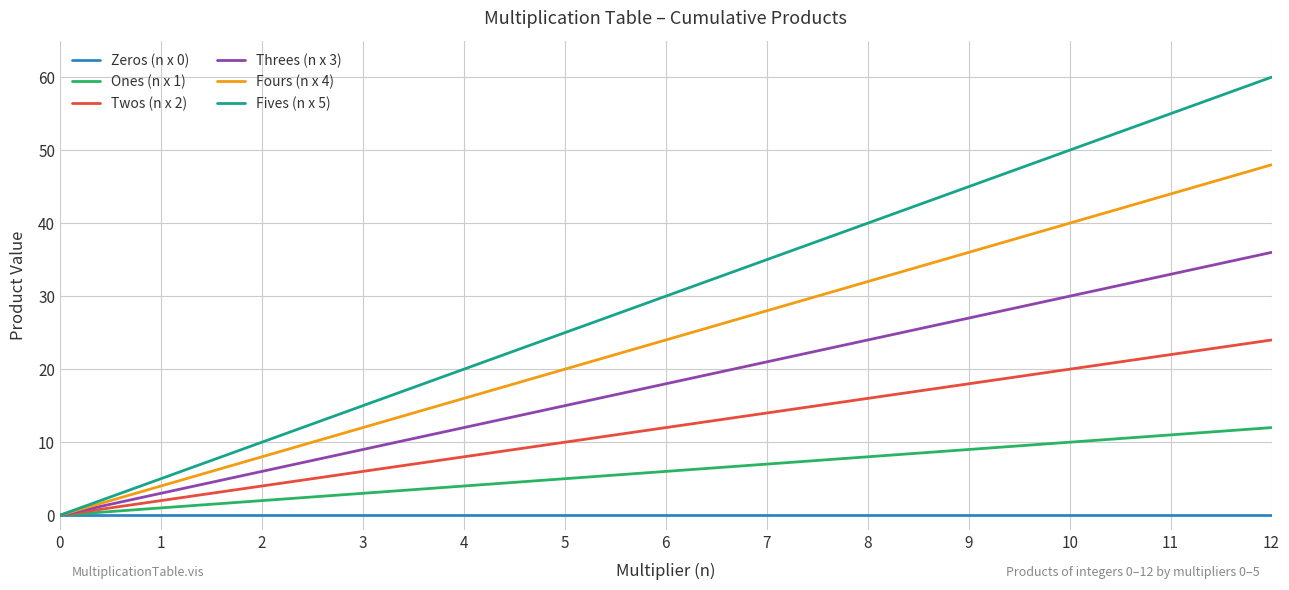

Does the chart have visible grid lines?

Yes